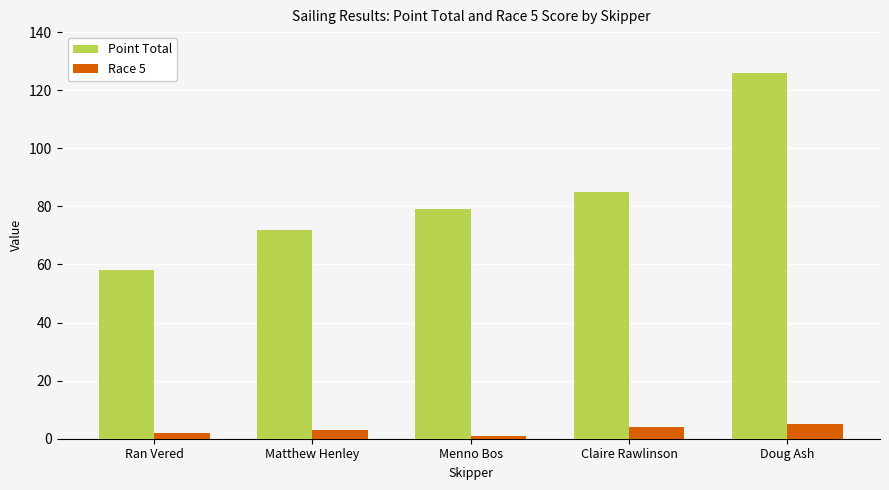

Reading right to left, what are all the values shown in this chart?

Point Total: Doug Ash=126	Claire Rawlinson=85	Menno Bos=79	Matthew Henley=72	Ran Vered=58
Race 5: Doug Ash=5	Claire Rawlinson=4	Menno Bos=1	Matthew Henley=3	Ran Vered=2